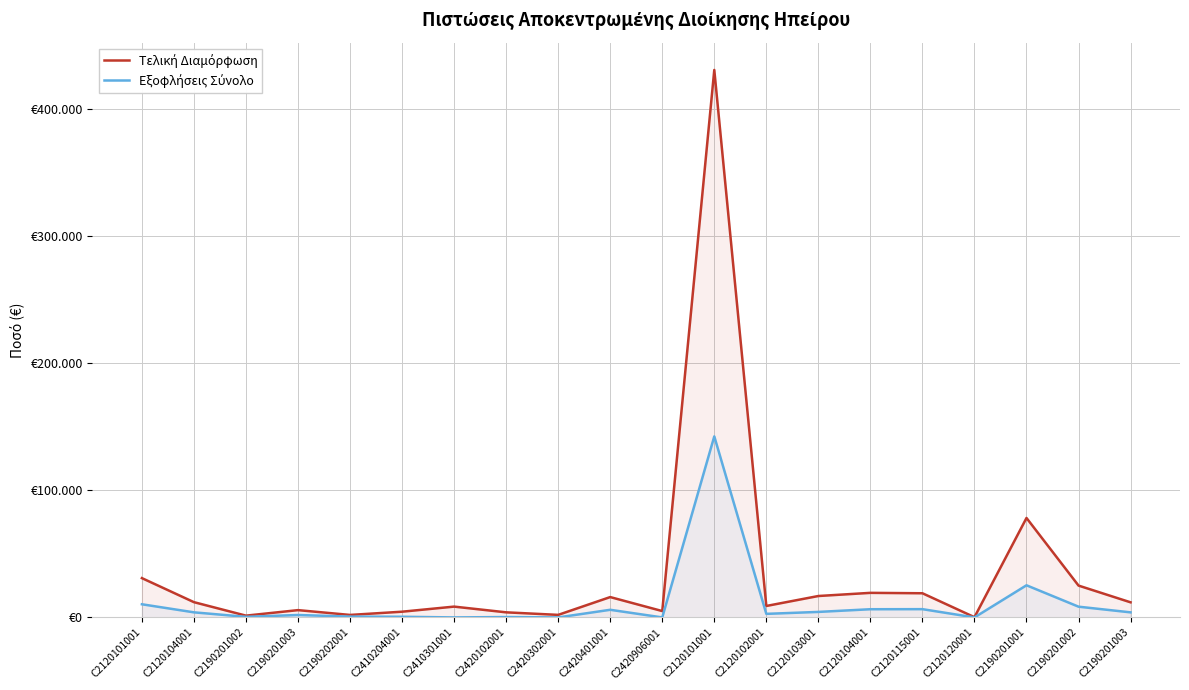

Which has a higher value, C2410204001 or C2420906001?

C2420906001